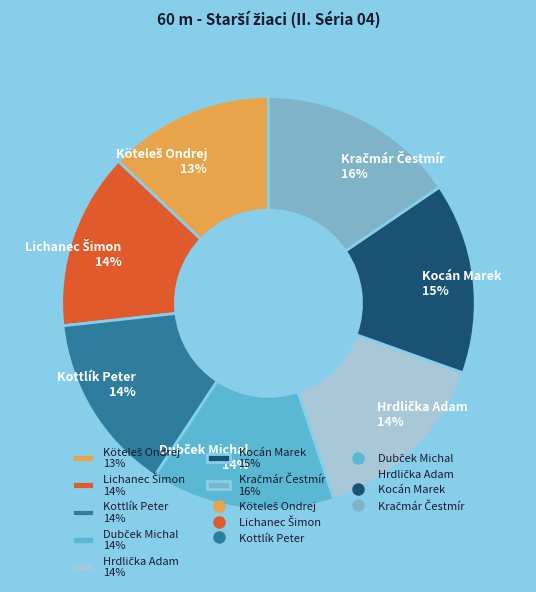

Is there a majority slice in this chart?

No